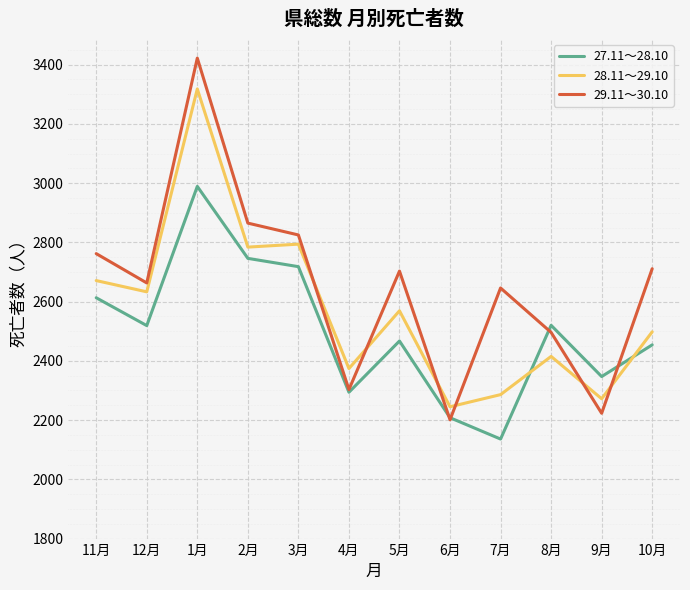

At which category does the chart reach its peak across all series?

1月